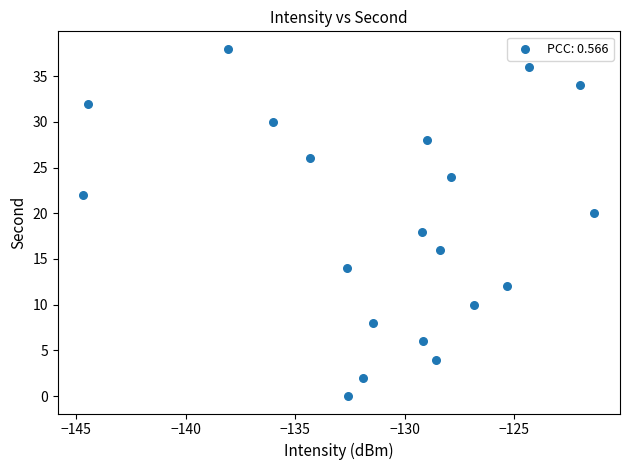

What is the range of Y values (max minus min)?

38